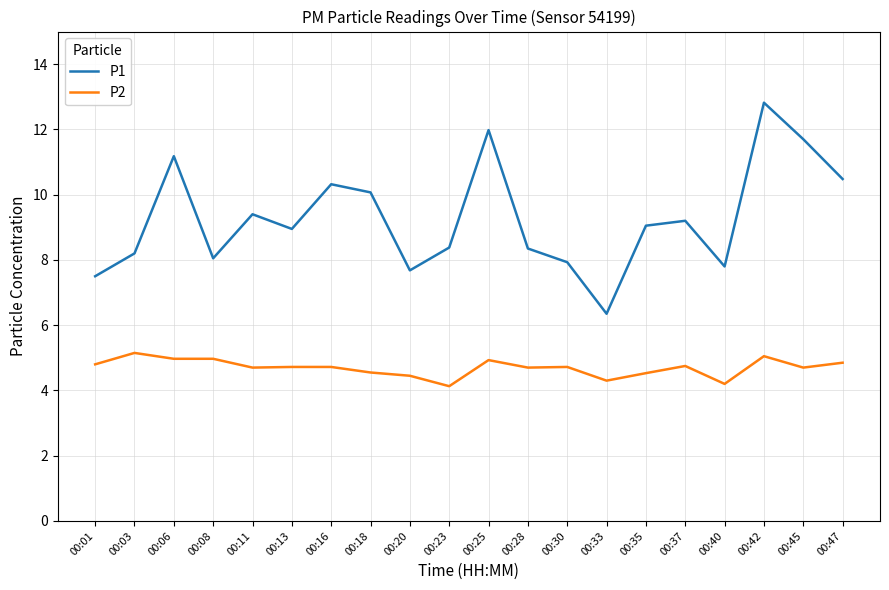

What is the difference between the maximum and minimum values in the P2 series?

1.0